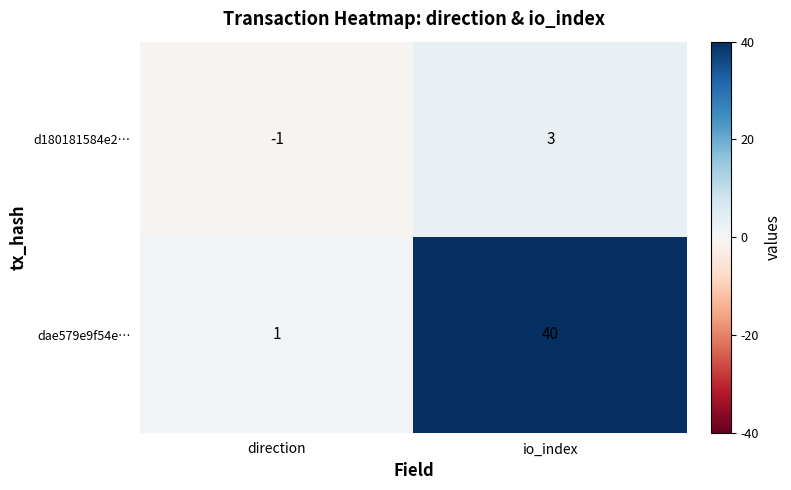

At which category does the chart reach its minimum across all series?

direction